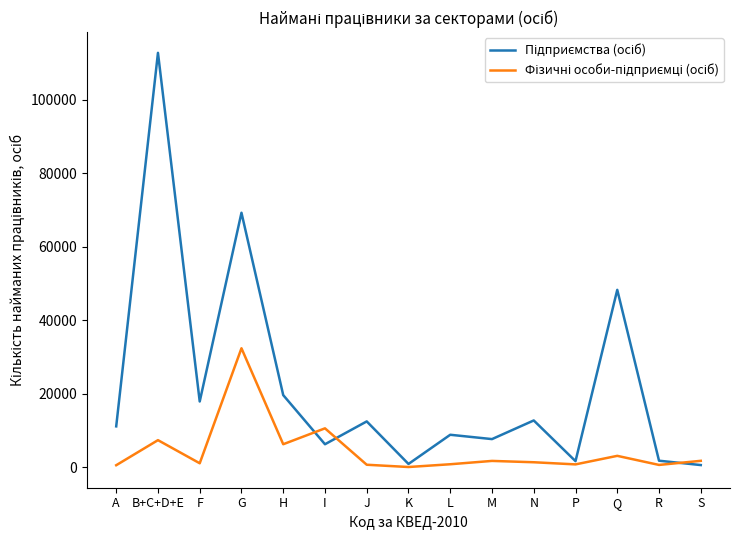

What is the maximum value shown in the chart?

112741